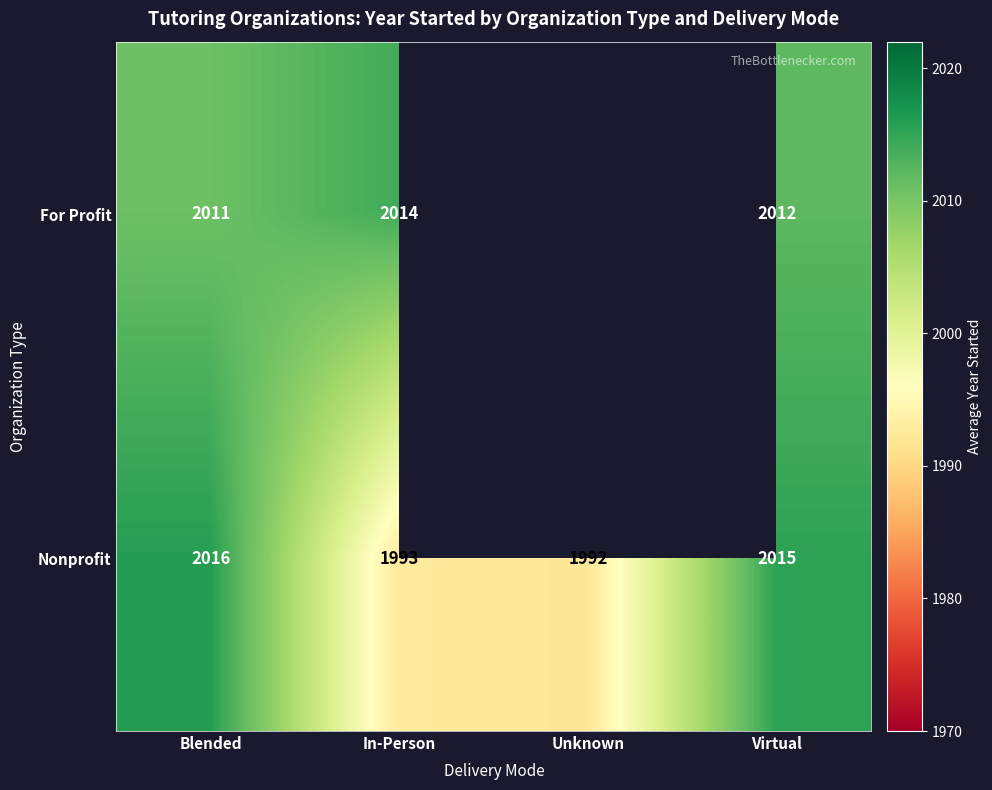

At Blended, list the series in order from largest to smallest.

Nonprofit, For Profit